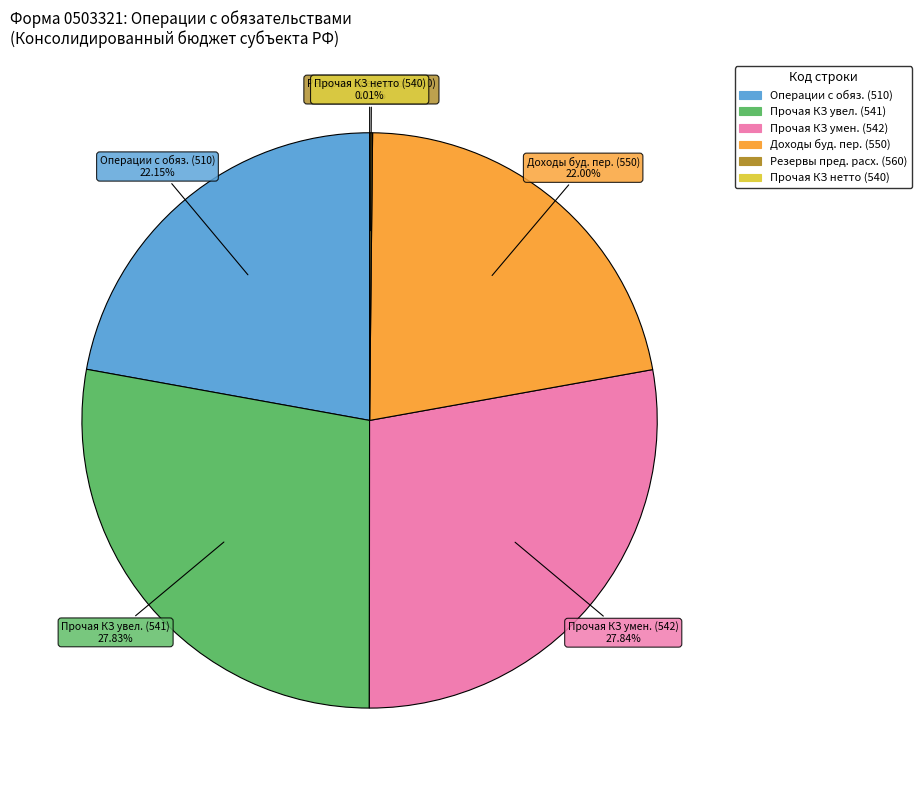

Is there any slice that represents more than half of the pie?

No